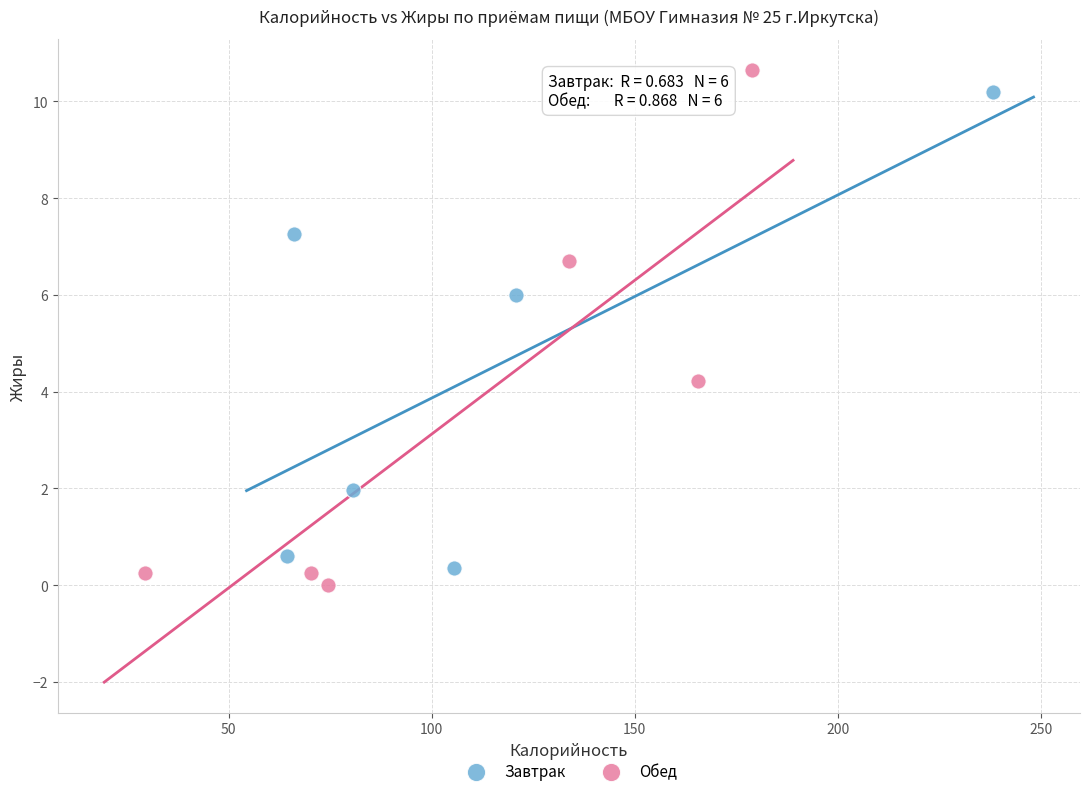

Which series contains the highest Y value?

Обед